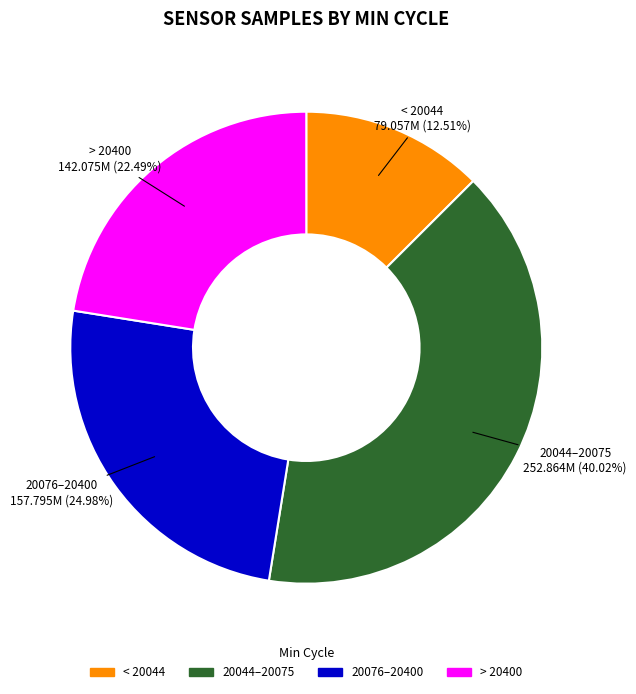

Does any single category account for the majority?

No